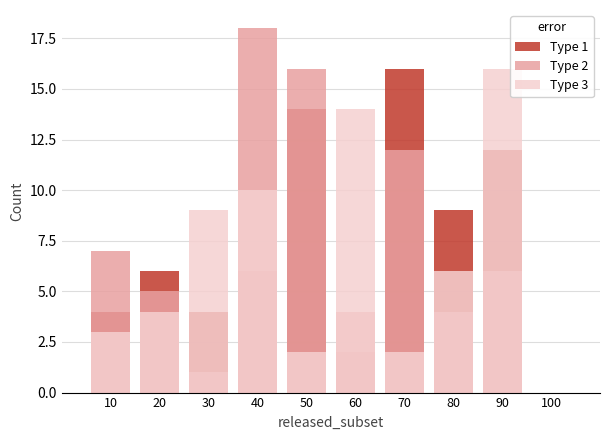

What is the value of the Type 1 bar at the 9th from the left?

12